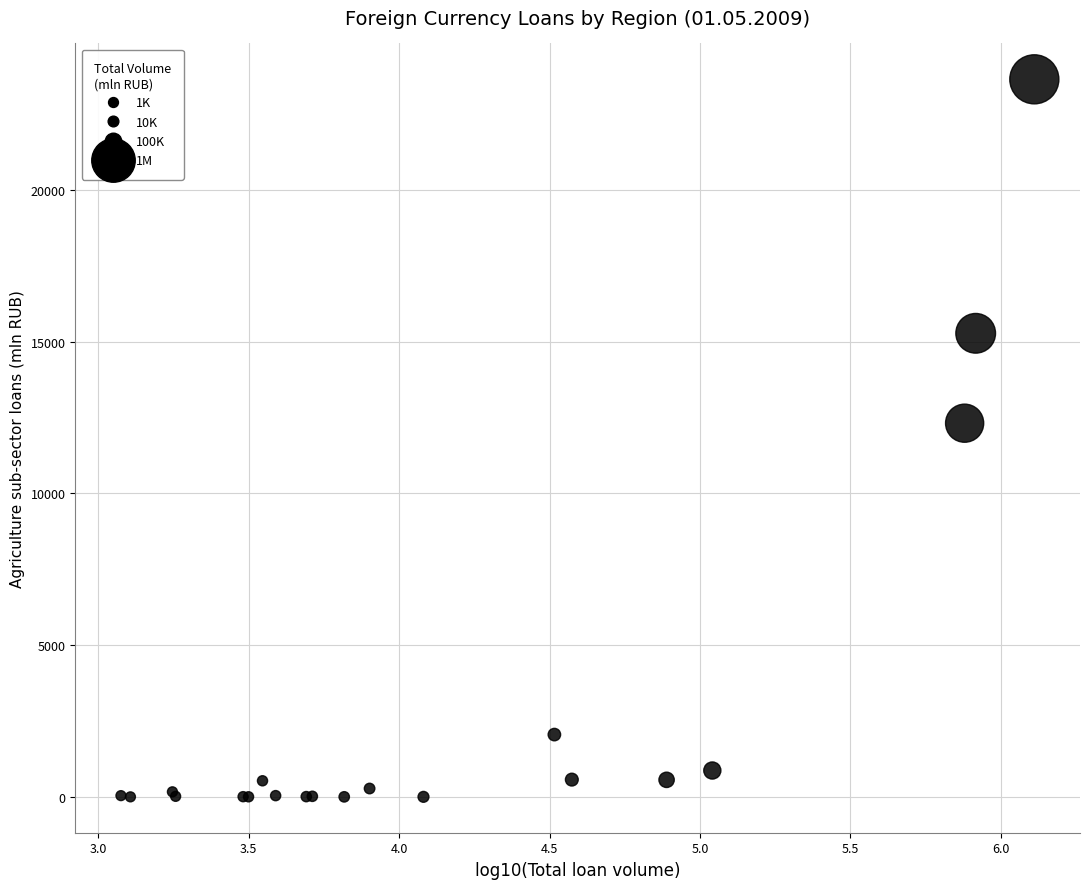

What Y value in the scatter plot is closest to 11820?

12310.7